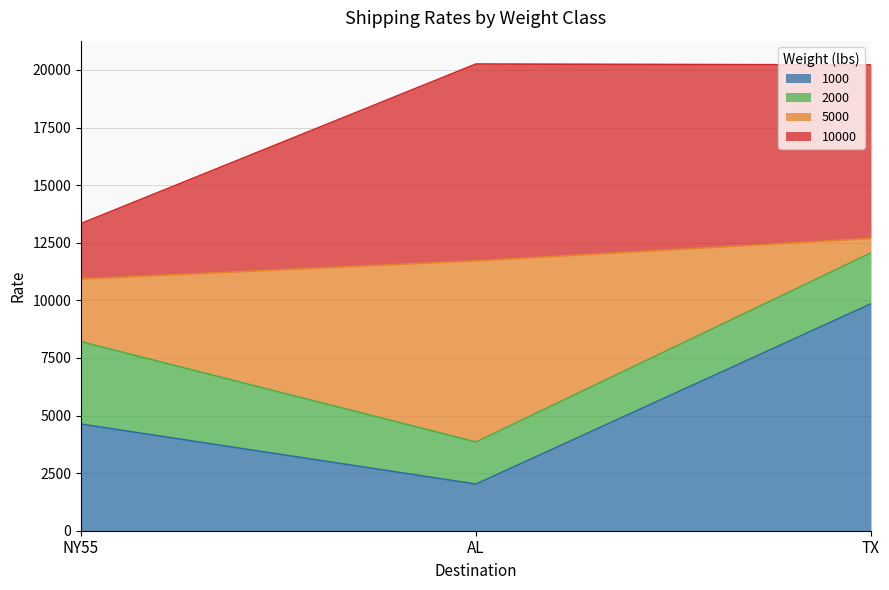

True or false: 1000 has a value of 2025 at AL.

True